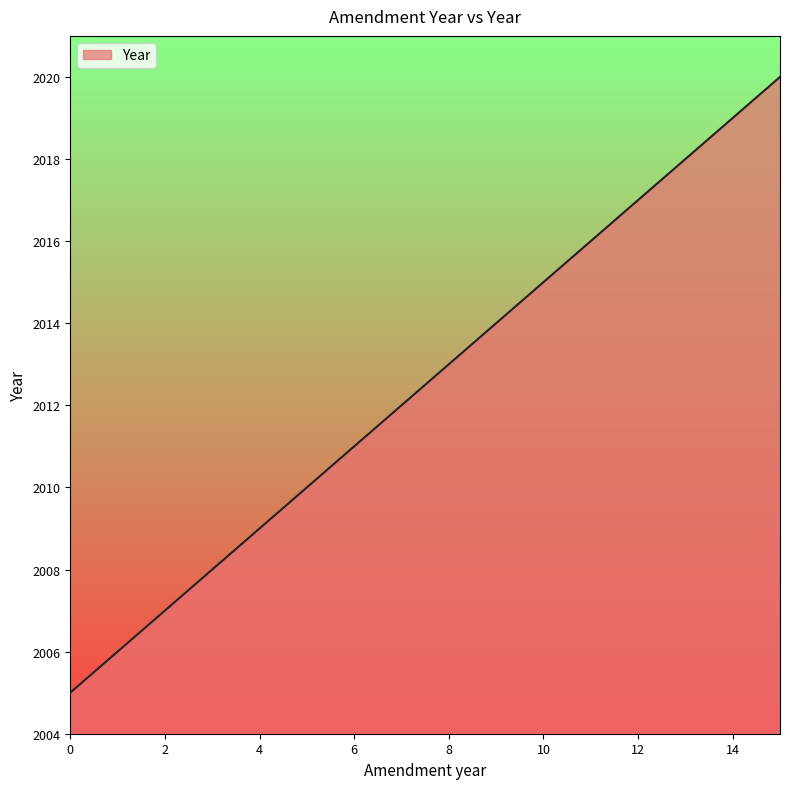

What is the greatest value displayed?

2020